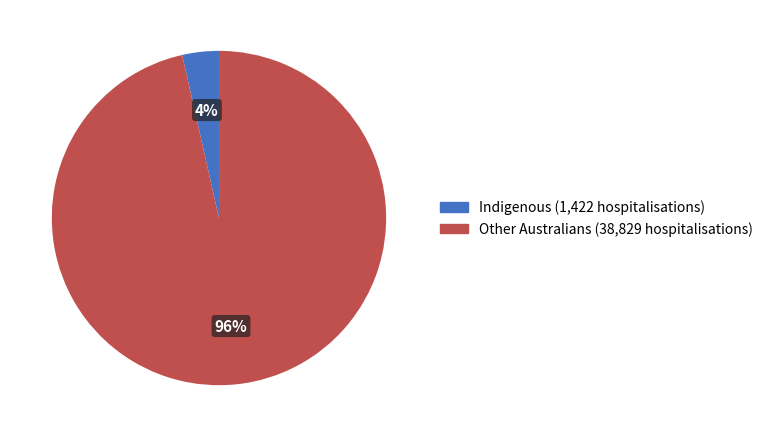

What is the majority slice?

Other Australians (38,829 hospitalisations)